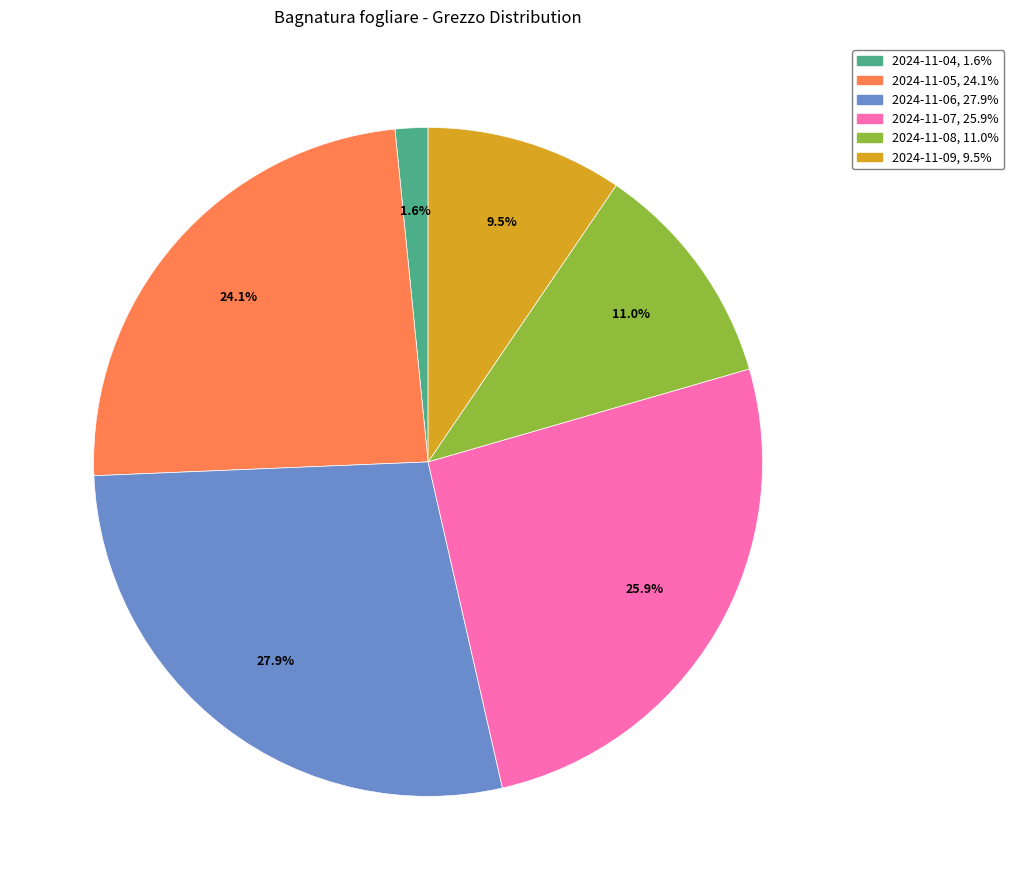

Does any single category account for the majority?

No